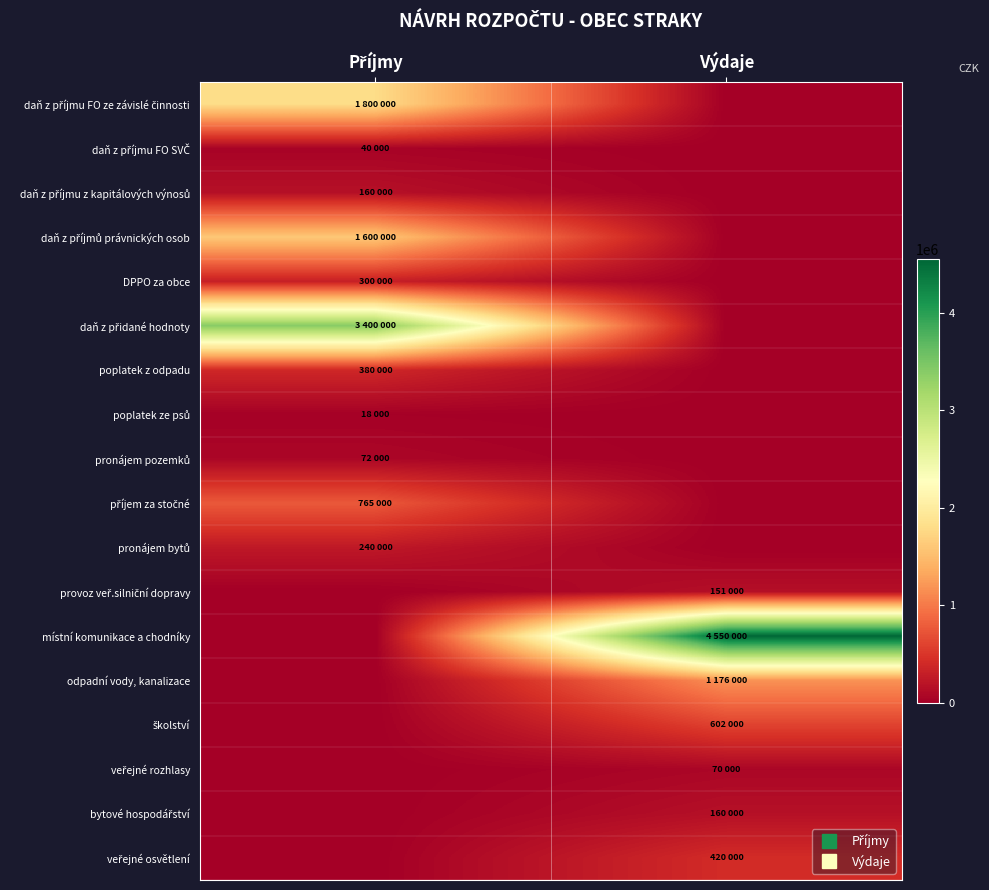

Which has a higher value, Příjmy or Výdaje?

Příjmy